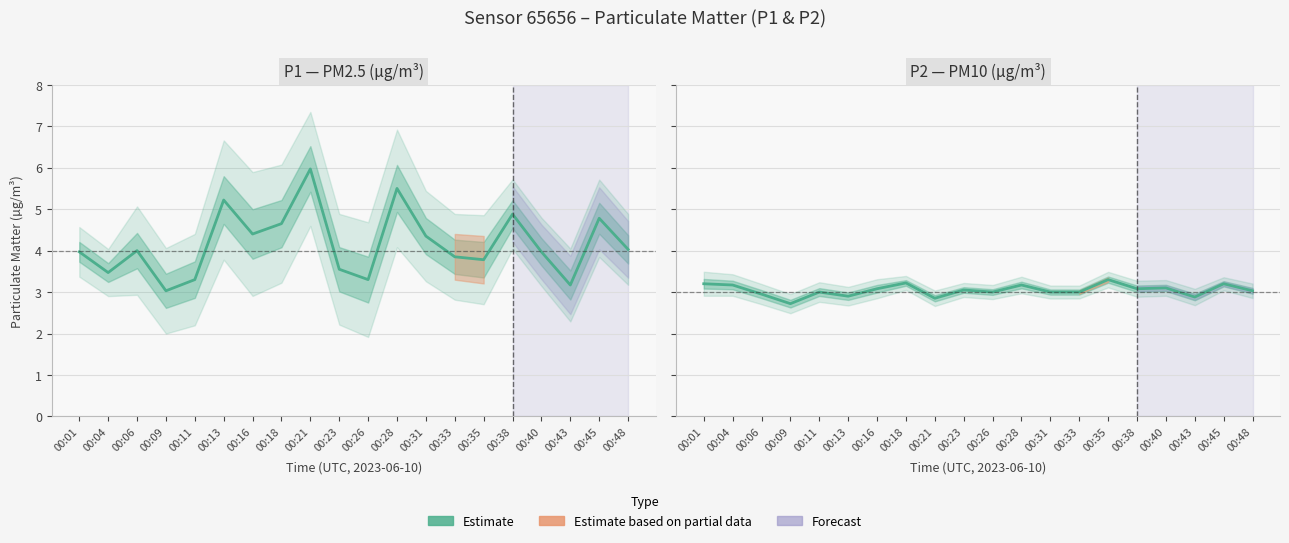

The P1 (Estimate) series shows 7.0 at 00:45. True or false?

False